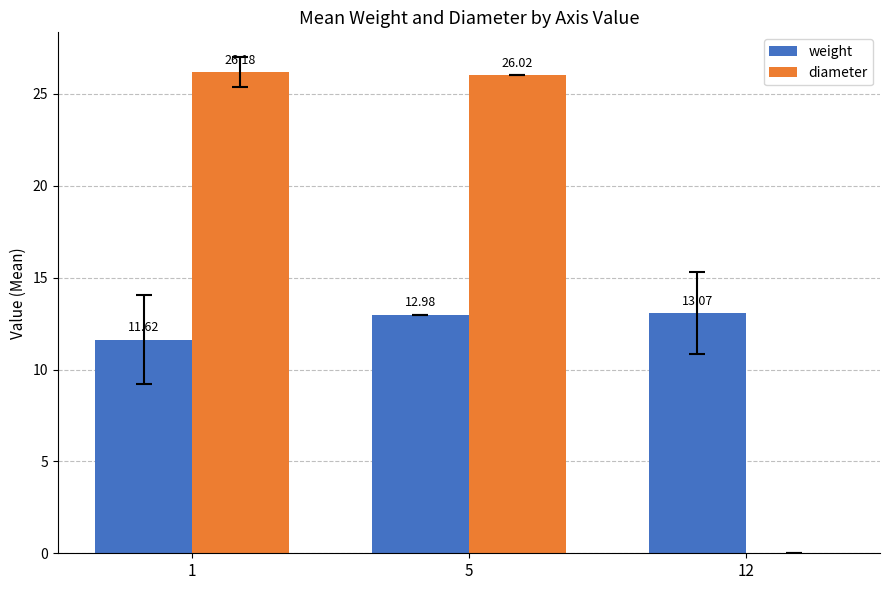

Is the value of weight at 12 greater than the value of diameter at 12?

Yes